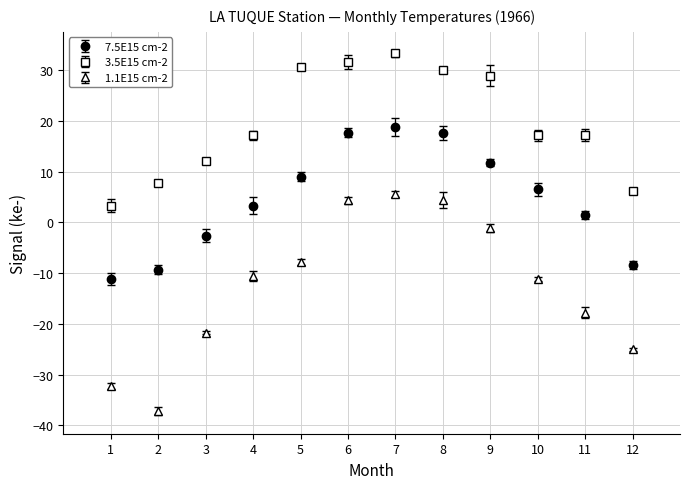

Which series has the largest range (max minus min)?

1.1E15 cm-2